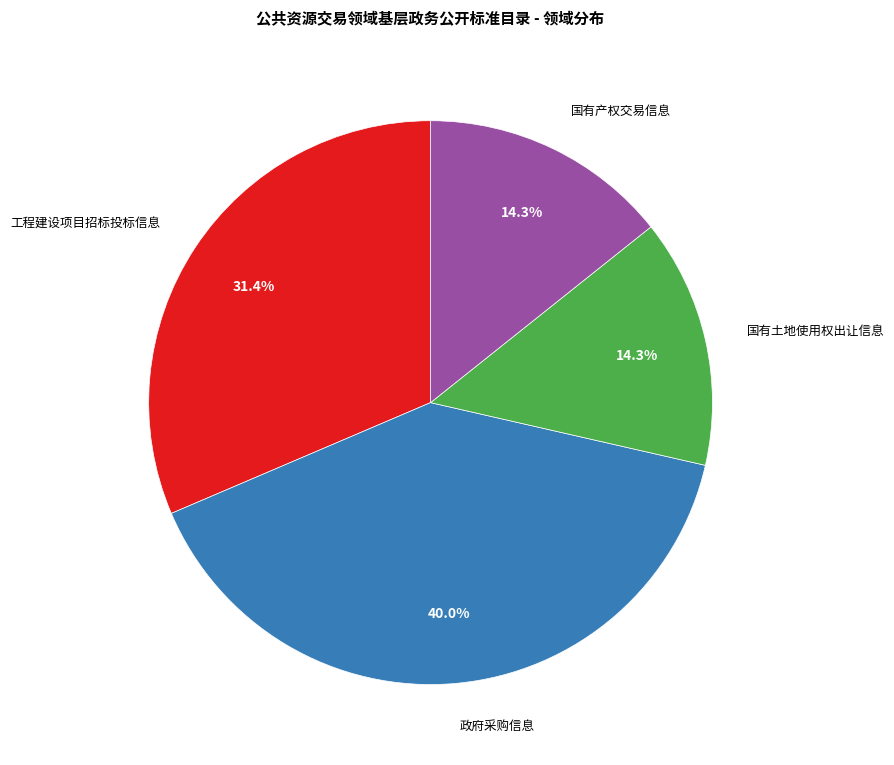

What is the ratio of the value at 国有产权交易信息 to the value at 政府采购信息?

0.4